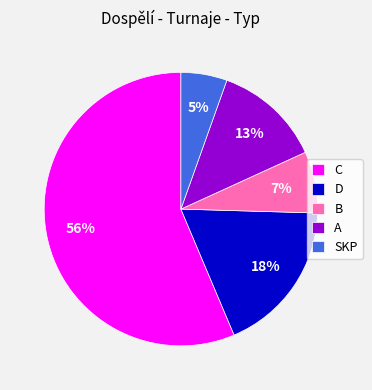

To the nearest percent, what is the average slice percentage?

20%